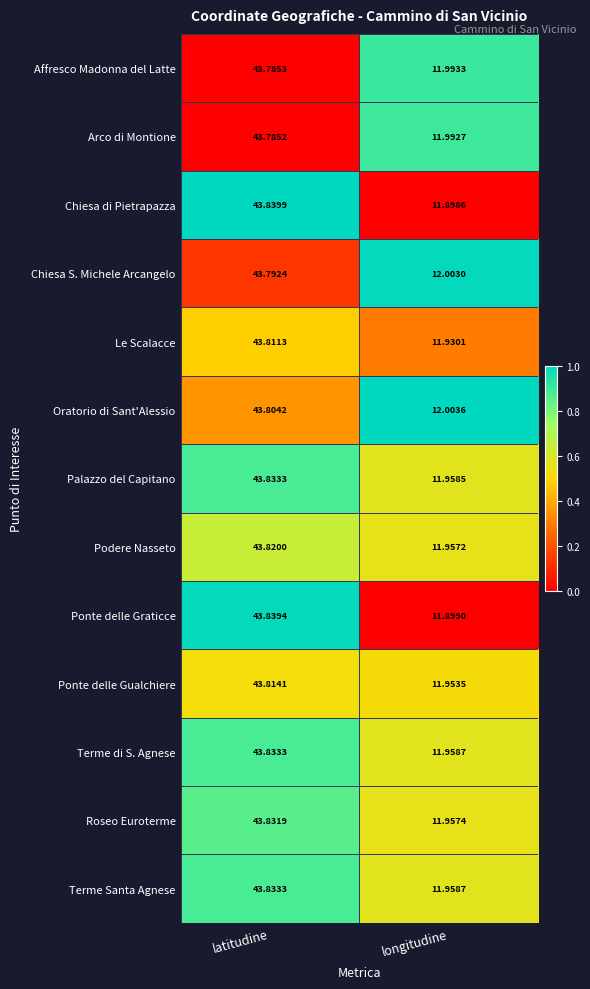

At which label does Palazzo del Capitano reach its peak?

latitudine